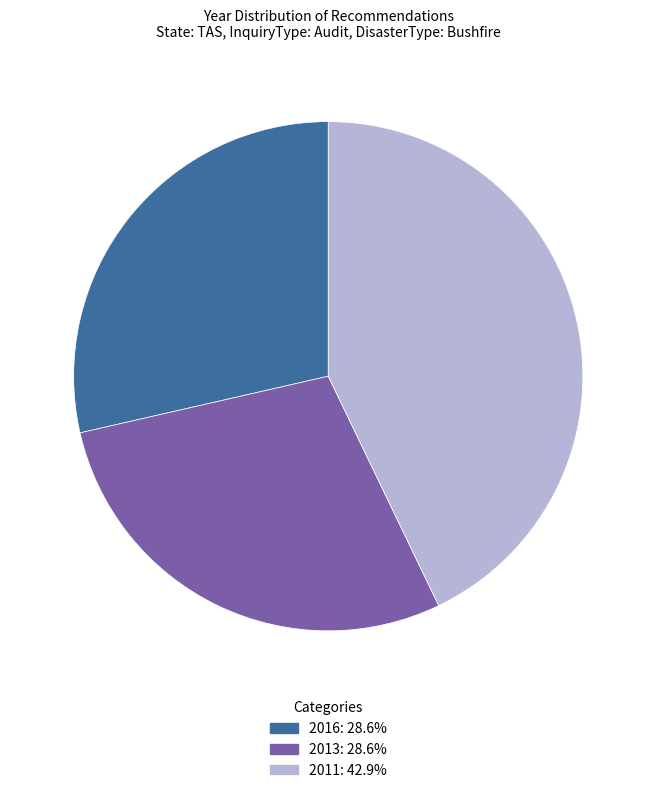

Between 2016 and 2011, which is larger?

2011